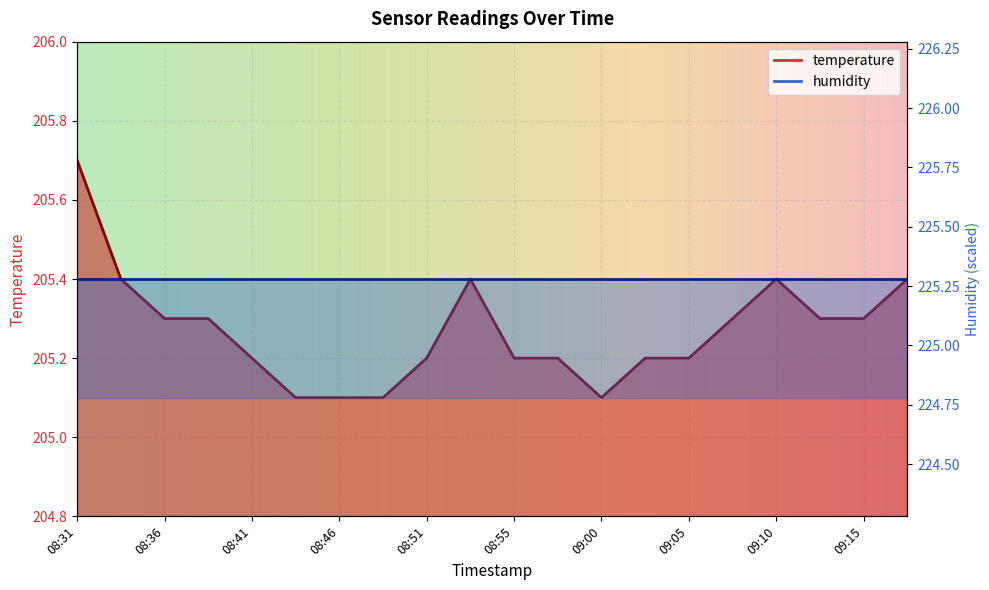

Reading left to right, list all the values displayed in this chart.

205.7	205.4	205.3	205.3	205.2	205.1	205.1	205.1	205.2	205.4	205.2	205.2	205.1	205.2	205.2	205.3	205.4	205.3	205.3	205.4